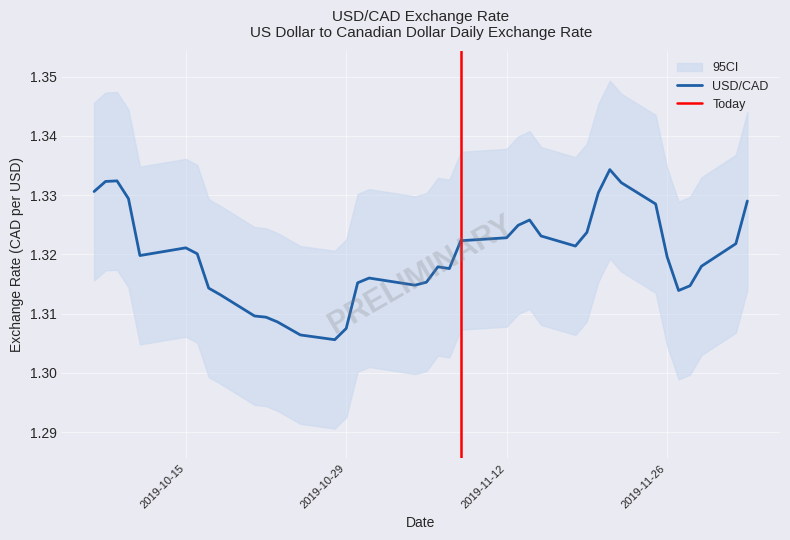

What is the label of the 24th point from the right?

2019-10-30